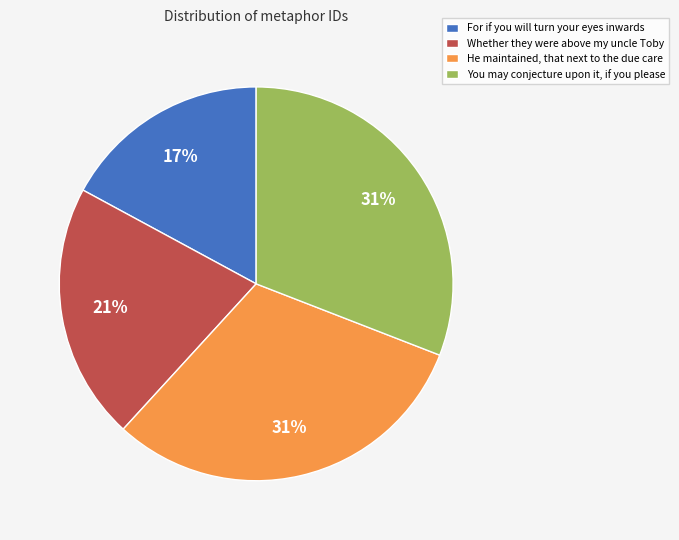

Combined, do Whether they were above my uncle Toby and He maintained, that next to the due care account for over 50%?

Yes